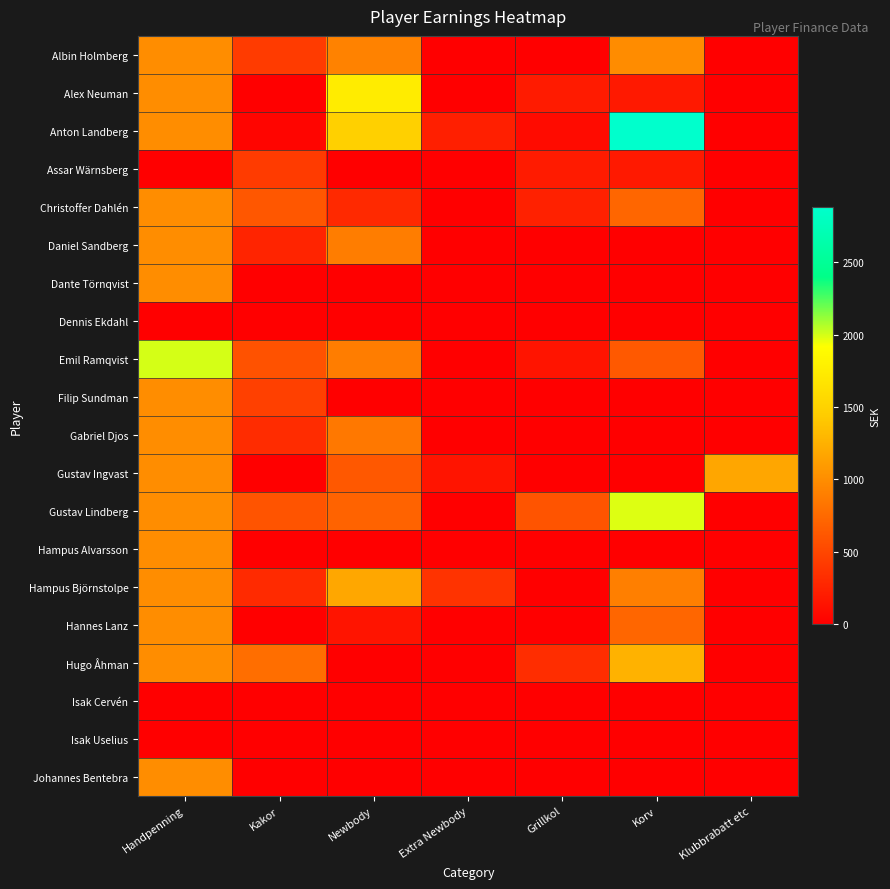

How many categories are shown in the chart?

7